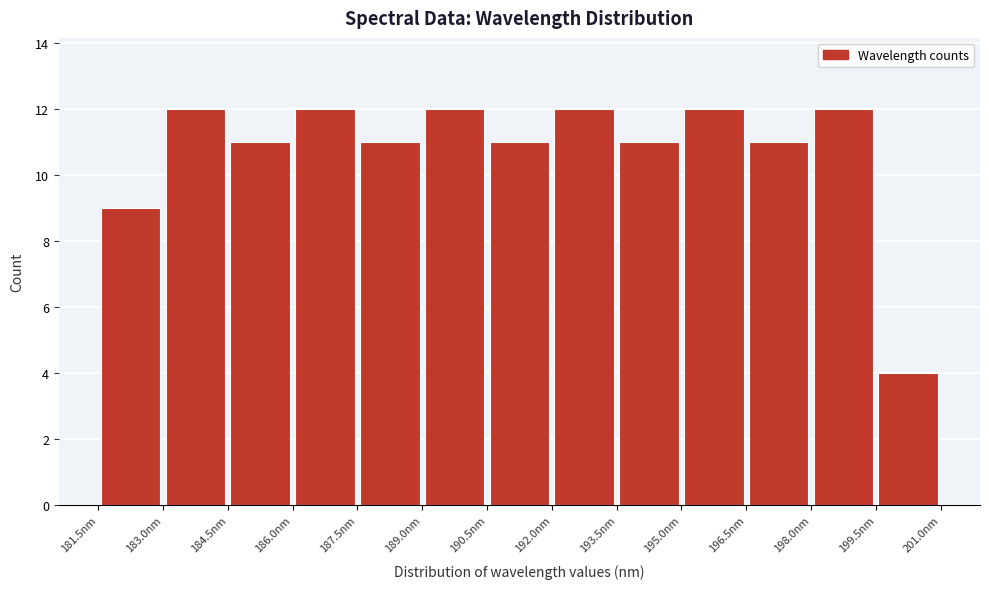

Reading left to right, list every bar in this chart as the range it spans on the x-axis followed by its height. Neither the bar edges nor the heights are printed on the chart, so give them approximately, as read against the axes.

181.5 to 183.0: 9
183.0 to 184.5: 12
184.5 to 186.0: 11
186.0 to 187.5: 12
187.5 to 189.0: 11
189.0 to 190.5: 12
190.5 to 192.0: 11
192.0 to 193.5: 12
193.5 to 195.0: 11
195.0 to 196.5: 12
196.5 to 198.0: 11
198.0 to 199.5: 12
199.5 to 201.0: 4